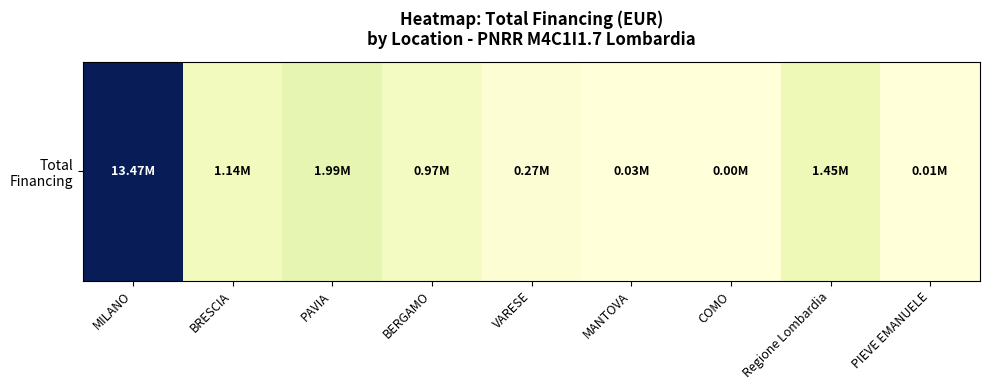

What is the average value?

2147656.1